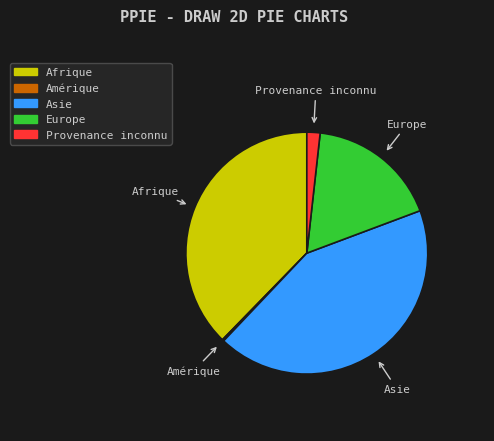

Which has a higher value, Afrique or Europe?

Afrique